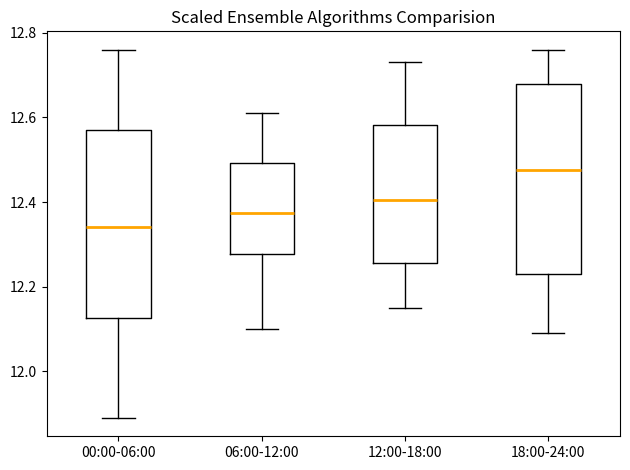

Where does the median line of the box for 06:00-12:00 sit on the y-axis? The values are not printed on the chart, so give them approximately, as read against the axis.

12.38